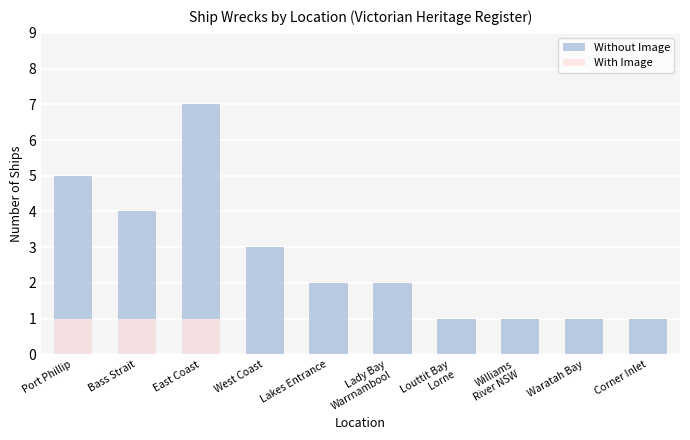

Which category has the lowest value in the With Image series?

West Coast